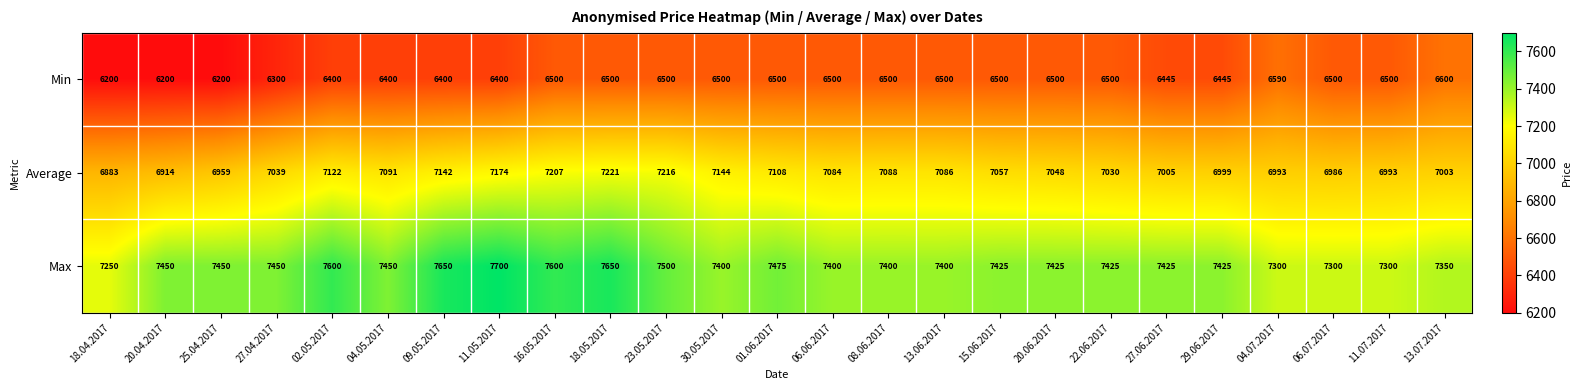

The value of Average at 15.06.2017 is 7057. True or false?

True